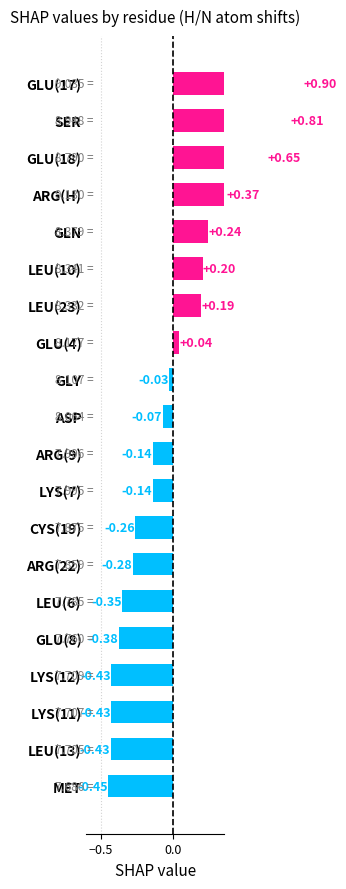

What is the difference between the values at LYS(11) and GLU(4)?

0.5